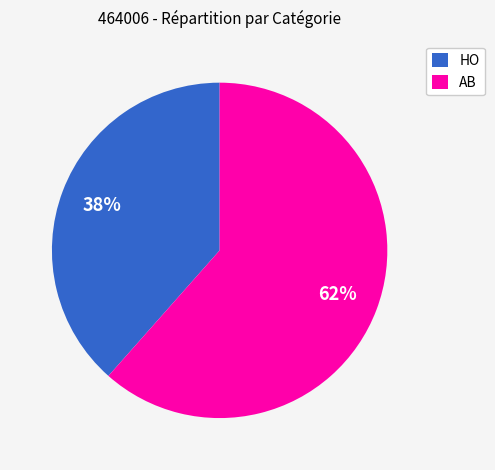

Is the sum of HO and AB greater than half?

Yes